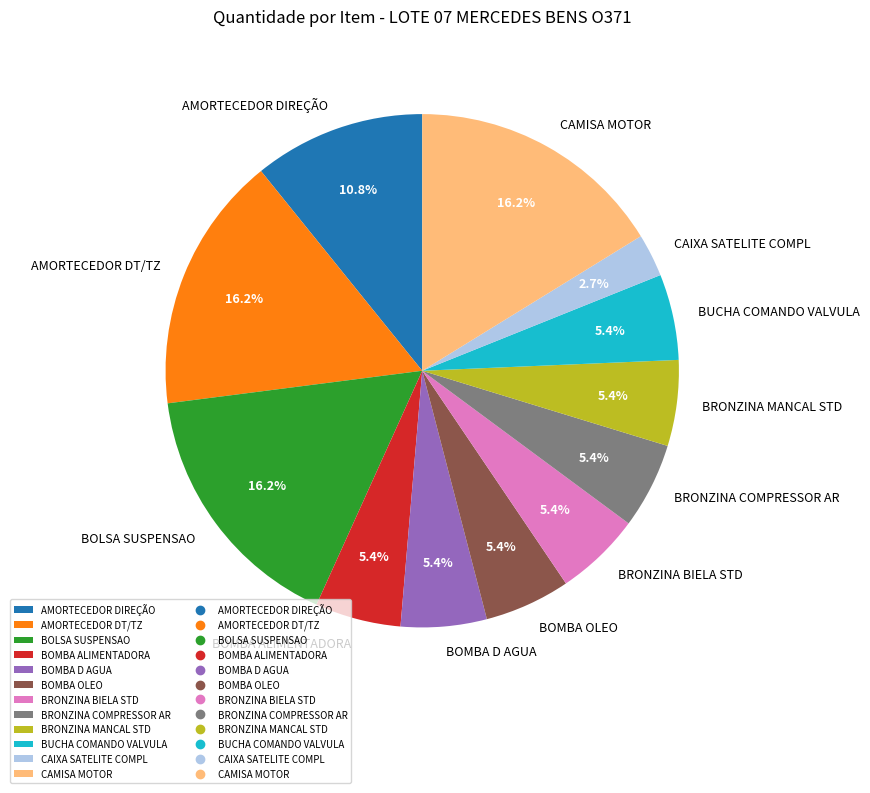

Is there any slice that represents more than half of the pie?

No